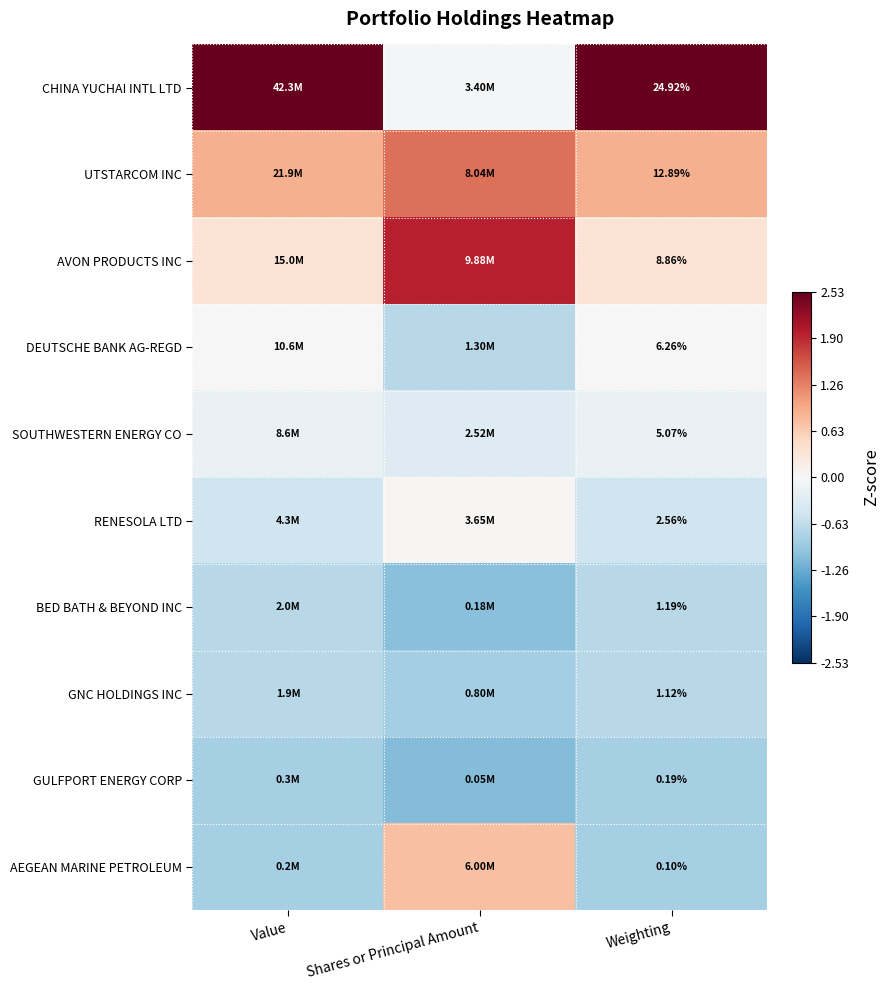

At Weighting, list the series in order from smallest to largest.

AEGEAN MARINE PETROLEUM, GULFPORT ENERGY CORP, GNC HOLDINGS INC, BED BATH & BEYOND INC, RENESOLA LTD, SOUTHWESTERN ENERGY CO, DEUTSCHE BANK AG-REGD, AVON PRODUCTS INC, UTSTARCOM INC, CHINA YUCHAI INTL LTD